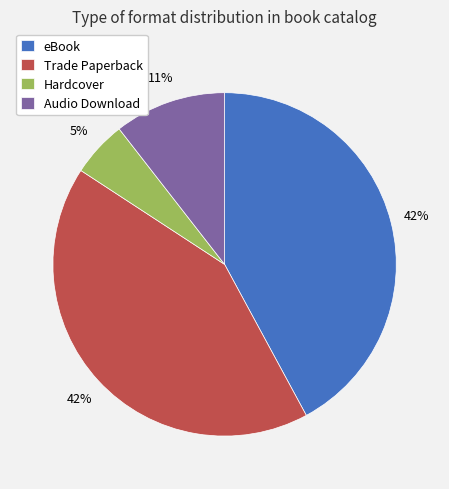

Combined, do Trade Paperback and Audio Download account for over 50%?

Yes